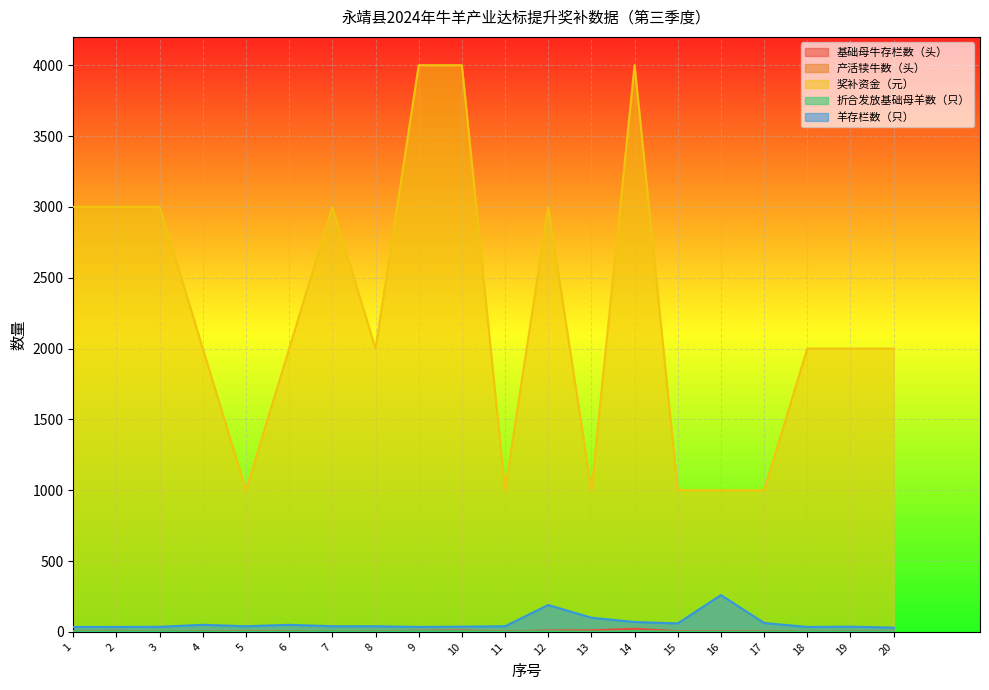

What is the sum of the 基础母牛存栏数（头） values at 5 and 11?

7